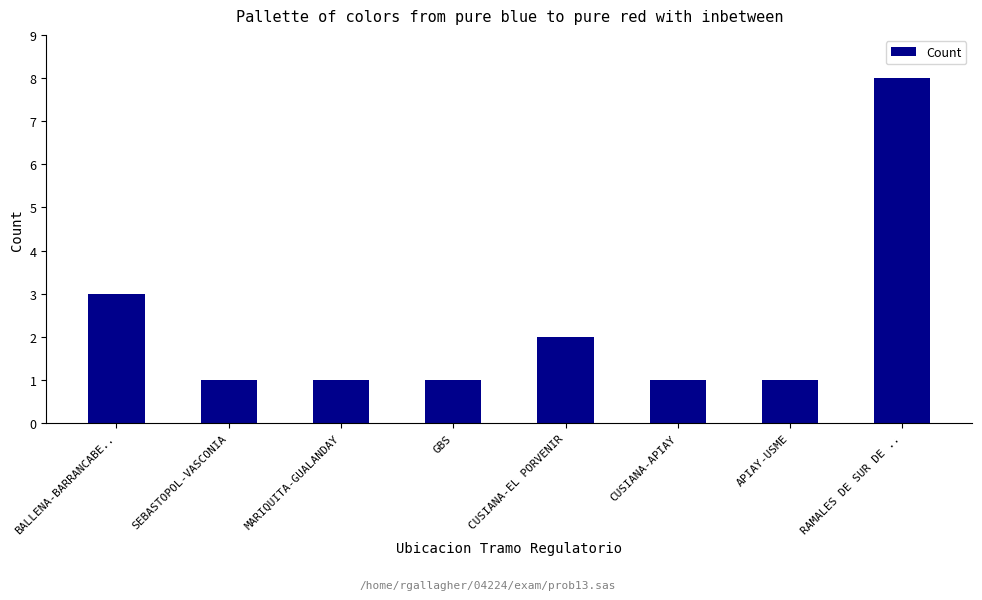

What is the label of the 6th bar from the right?

MARIQUITA-GUALANDAY